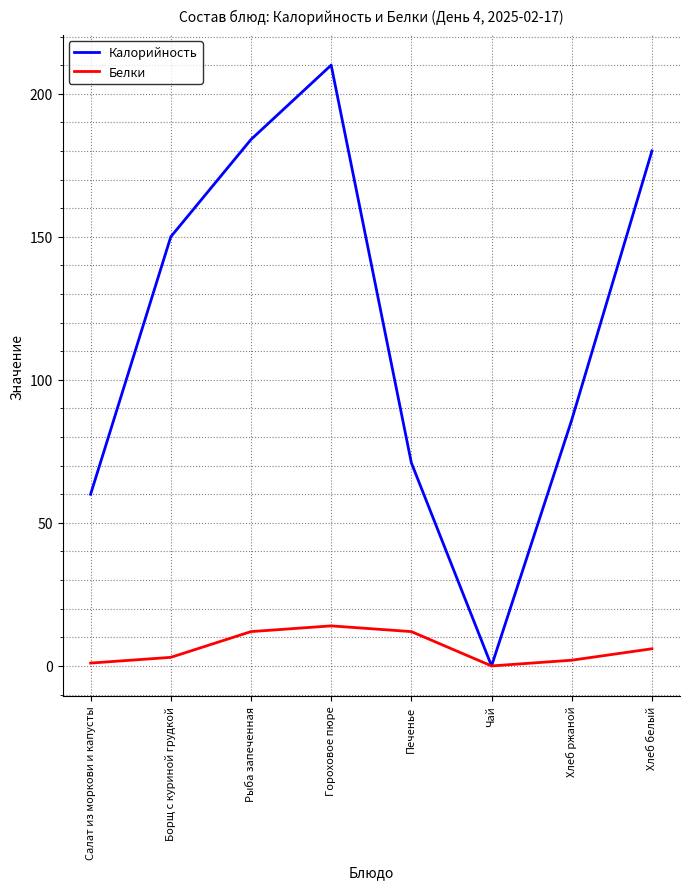

Reading left to right, what are all the values shown in this chart?

Калорийность: Салат из моркови и капусты=60	Борщ с куриной грудкой=150	Рыба запеченная=184	Гороховое пюре=210	Печенье=71	Чай=0	Хлеб ржаной=86	Хлеб белый=180
Белки: Салат из моркови и капусты=1	Борщ с куриной грудкой=3	Рыба запеченная=12	Гороховое пюре=14	Печенье=12	Чай=0	Хлеб ржаной=2	Хлеб белый=6